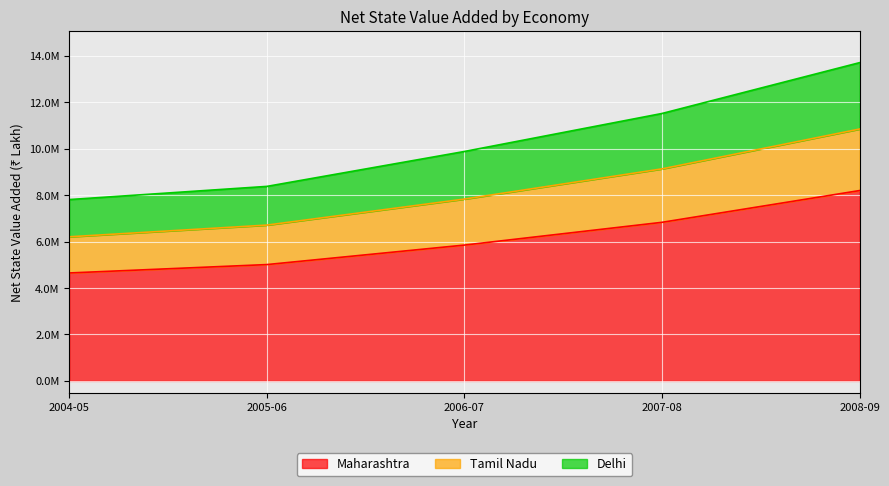

How many distinct data groups are displayed?

3